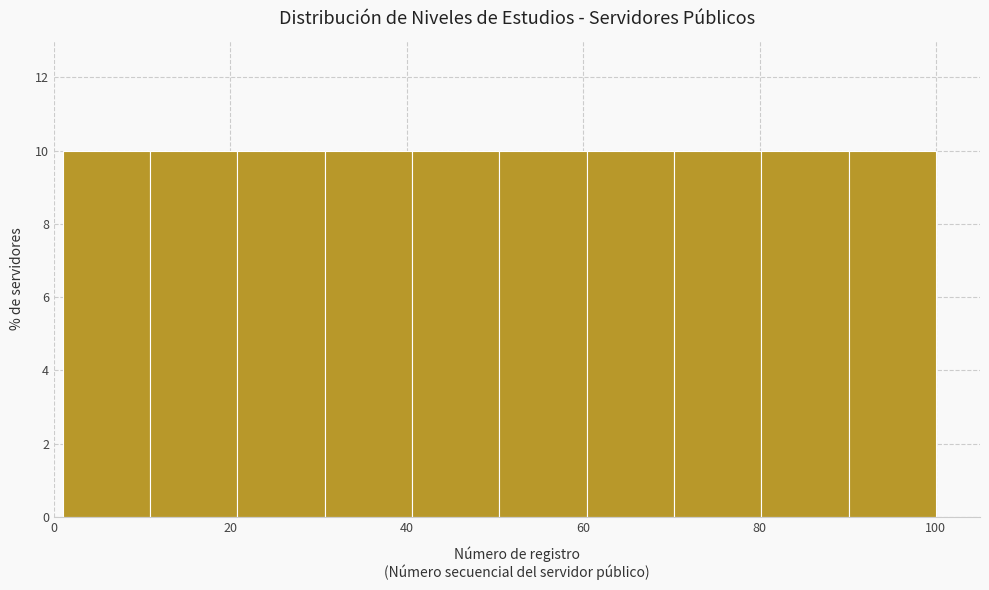

Reading left to right, list every bar in this chart as the range it spans on the x-axis followed by its height. Neither the bar edges nor the heights are printed on the chart, so give them approximately, as read against the axes.

2 to 10: 10
10 to 20: 10
20 to 30: 10
30 to 40: 10
40 to 50: 10
50 to 60: 10
60 to 70: 10
70 to 80: 10
80 to 90: 10
90 to 100: 10